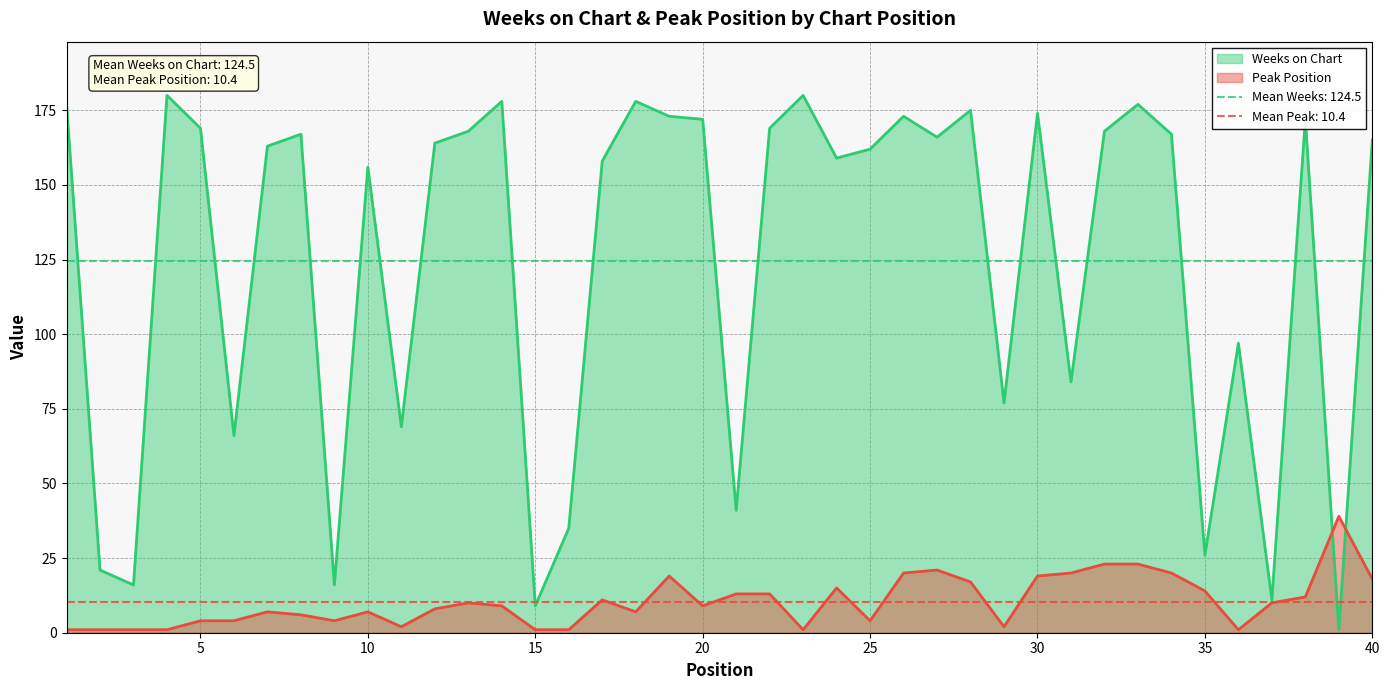

At which category does Peak Position reach its first local peak?

7